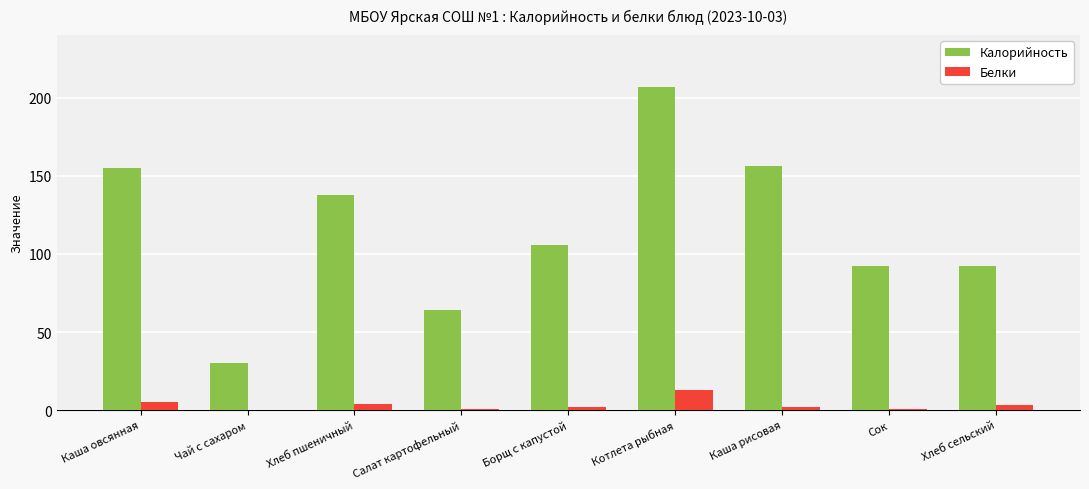

What is the greatest value displayed?

207